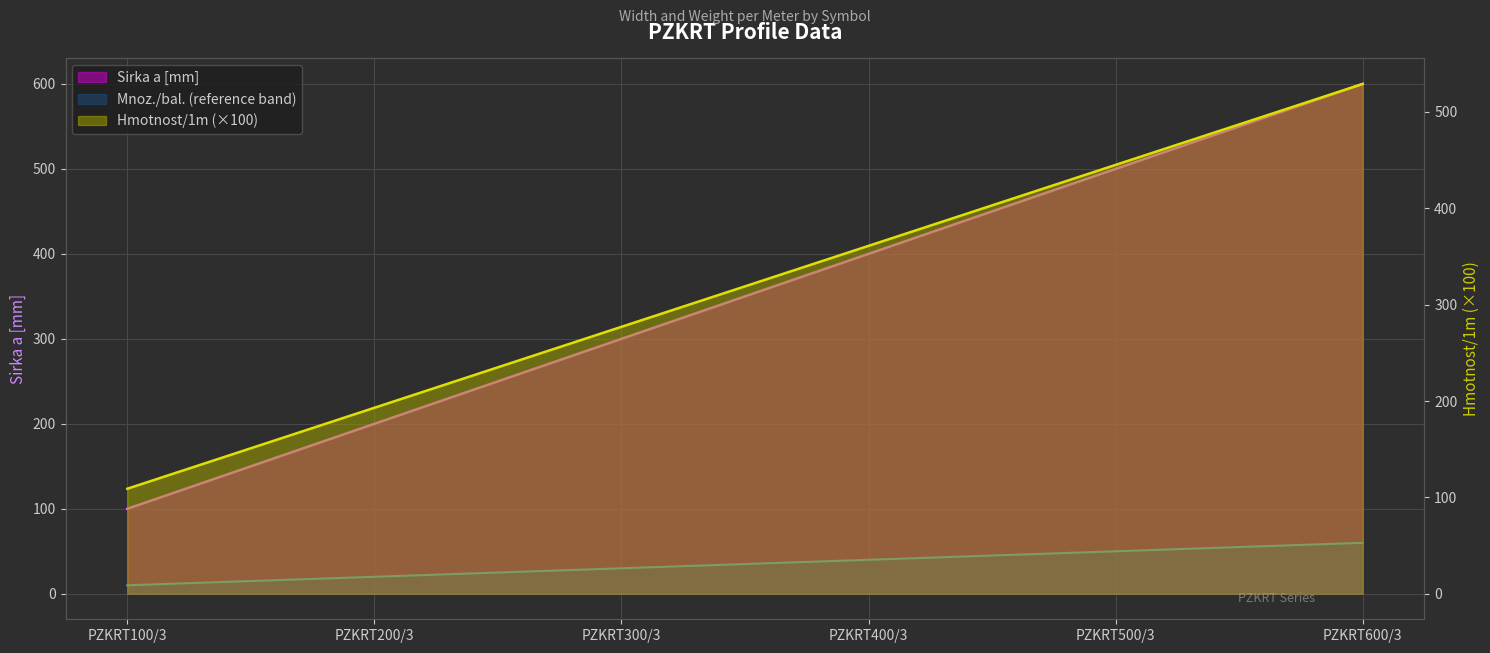

What is the minimum value shown in the chart?

10